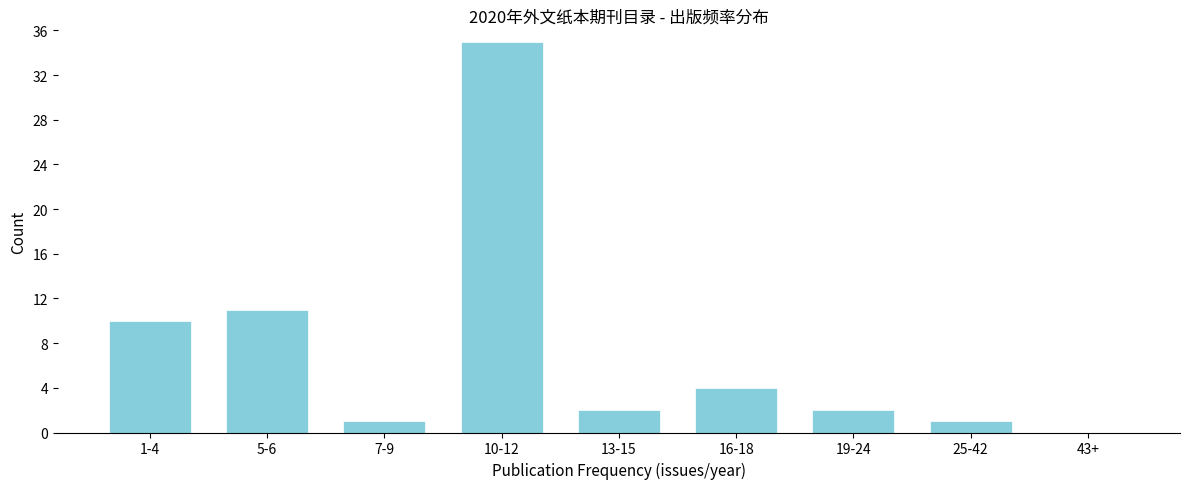

Reading left to right, transcribe all the data shown in this chart.

1-4=10	5-6=11	7-9=1	10-12=35	13-15=2	16-18=4	19-24=2	25-42=1	43+=0